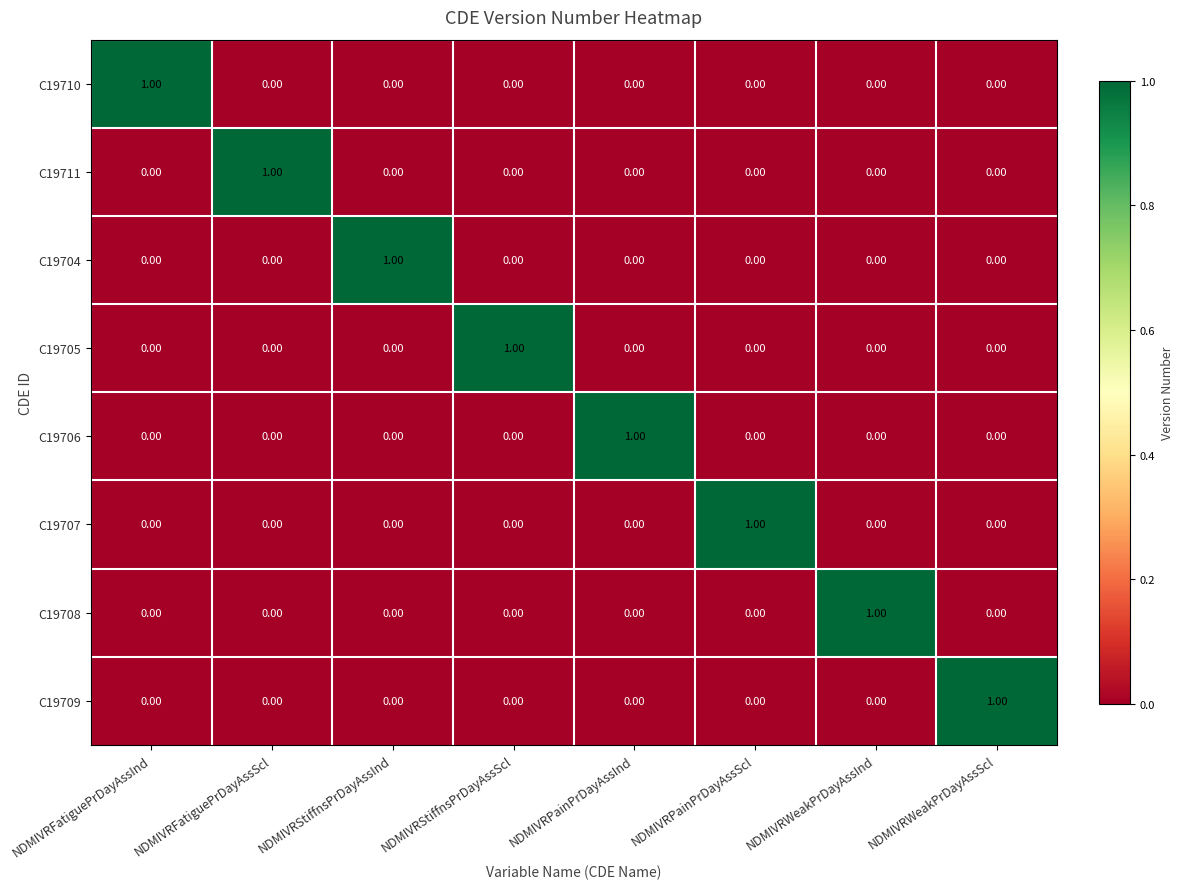

At how many categories does at least one series exceed 0?

8